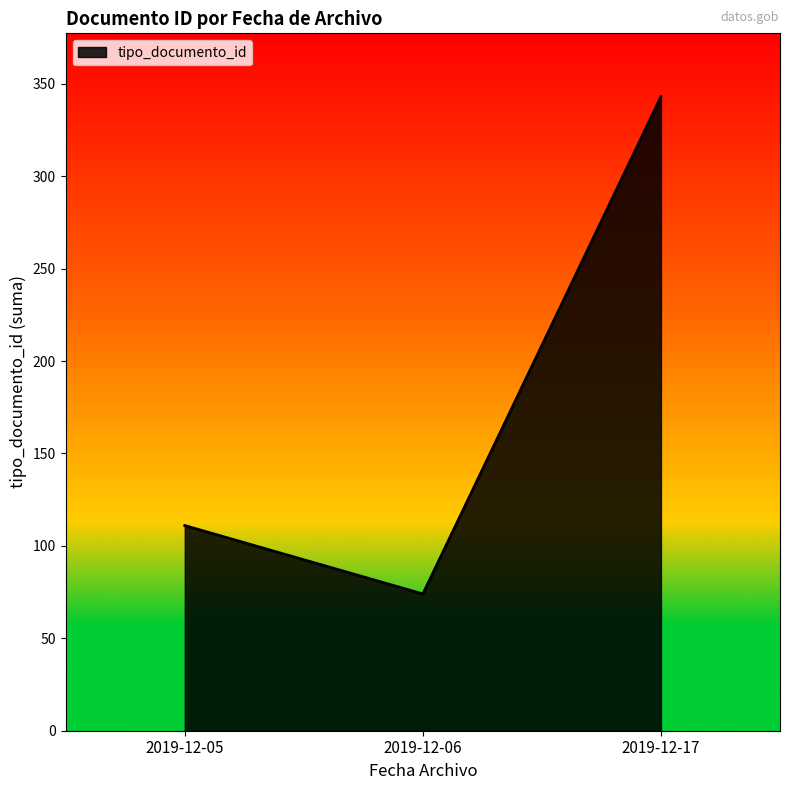

How many lines are shown in the chart?

1